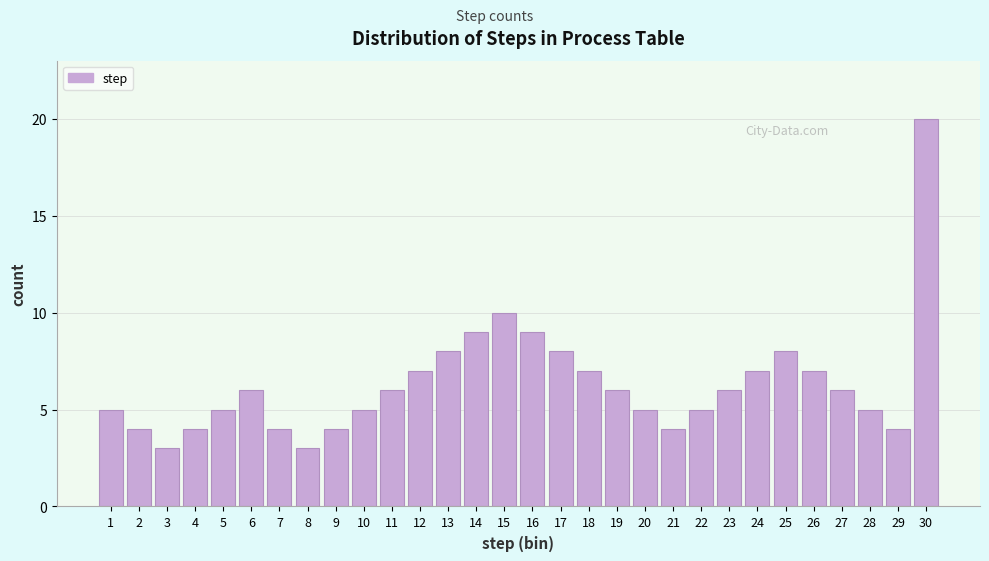

Reading left to right, list all the values displayed in this chart.

5	4	3	4	5	6	4	3	4	5	6	7	8	9	10	9	8	7	6	5	4	5	6	7	8	7	6	5	4	20